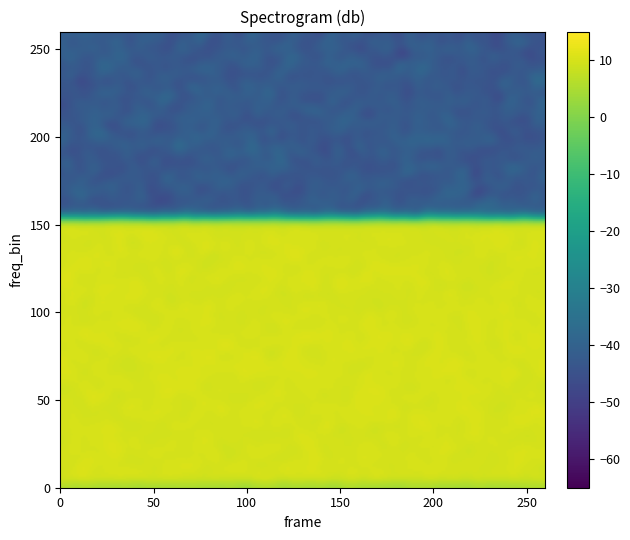

How many distinct data groups are displayed?

2